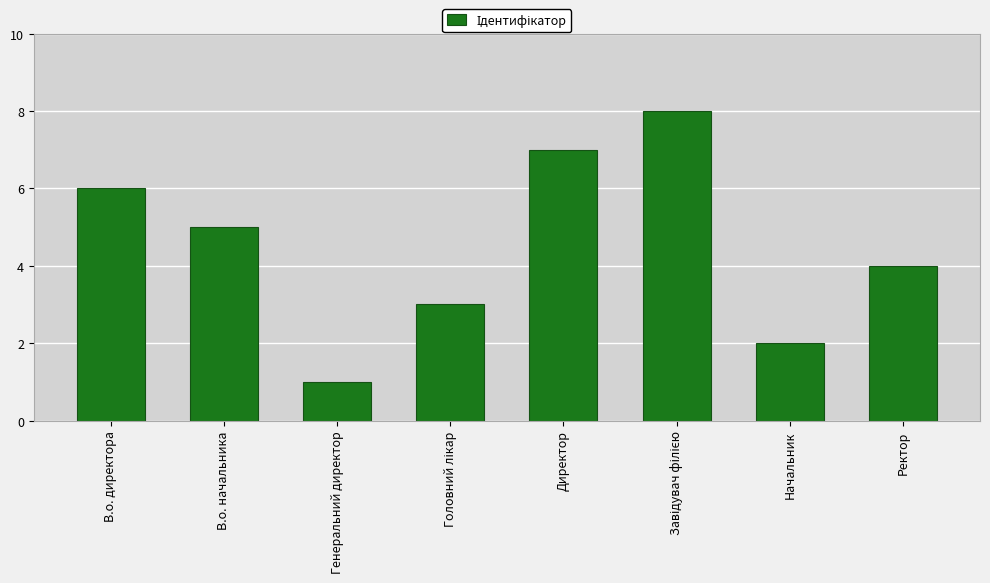

Are the bars grouped side by side (vs. stacked)?

No